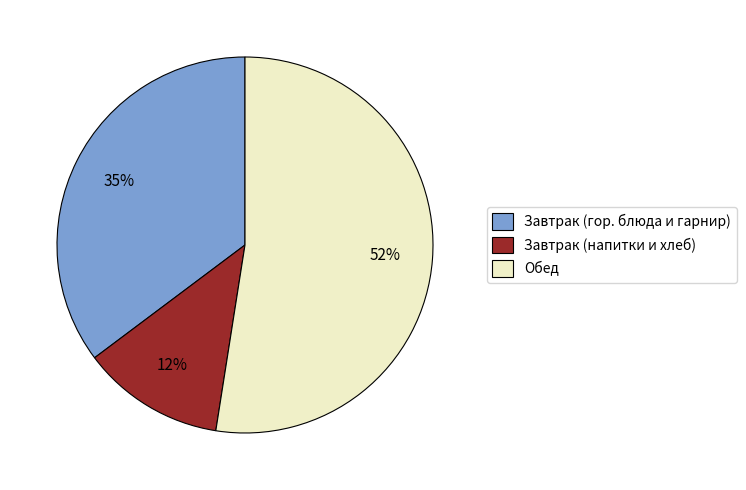

To the nearest percent, what percentage of the pie is Завтрак (гор. блюда и гарнир)?

35%